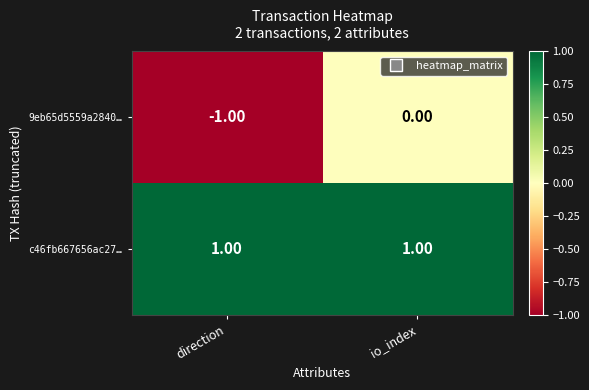

Where is 9eb65d5559a2840… nearest to the value 0?

io_index